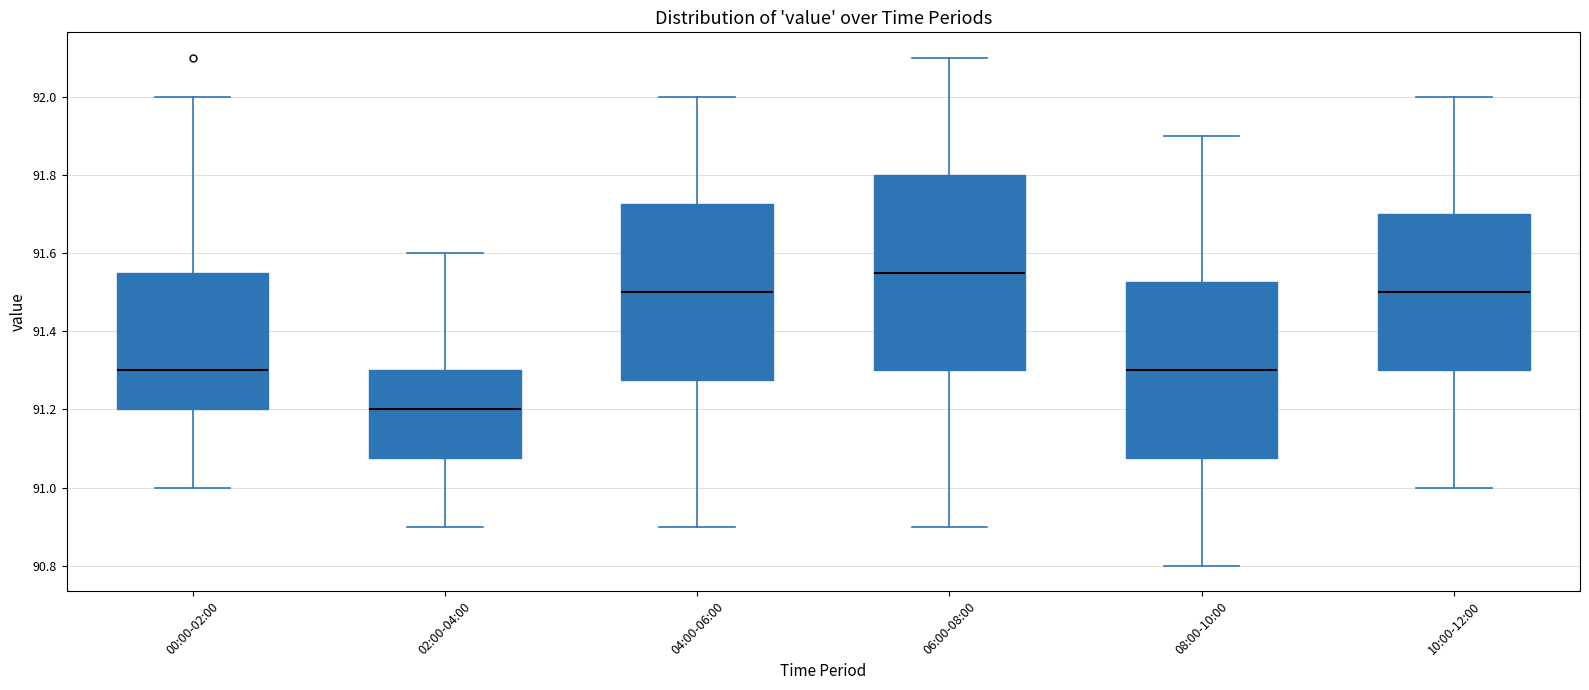

Which box is the tallest, from its lower edge to its upper edge?

06:00-08:00